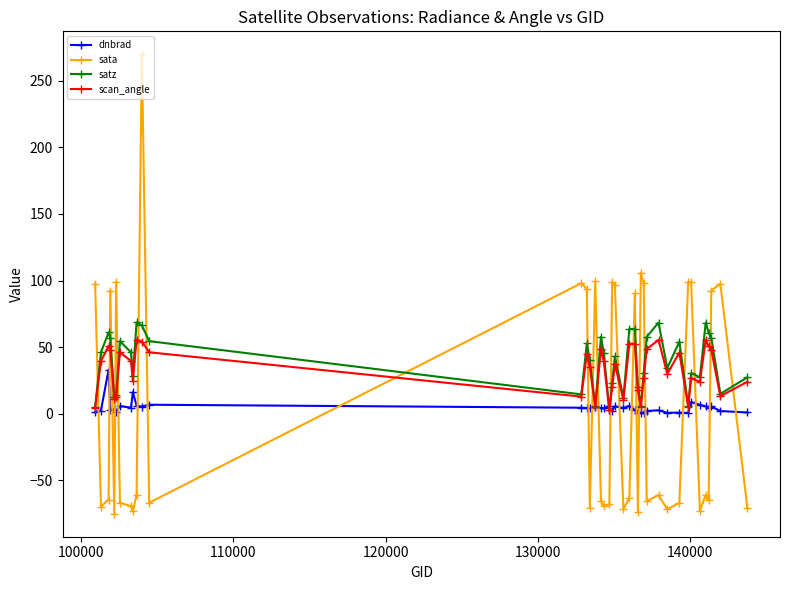

At how many categories does at least one series exceed 125?

1